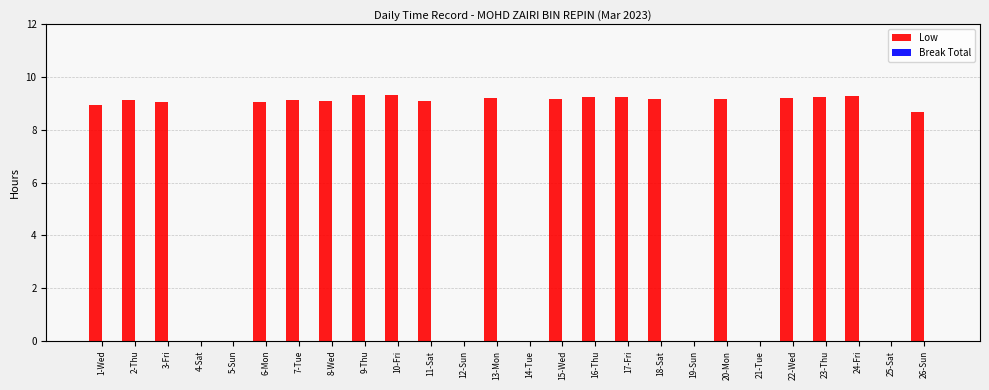

What is the sum of all values?

173.8